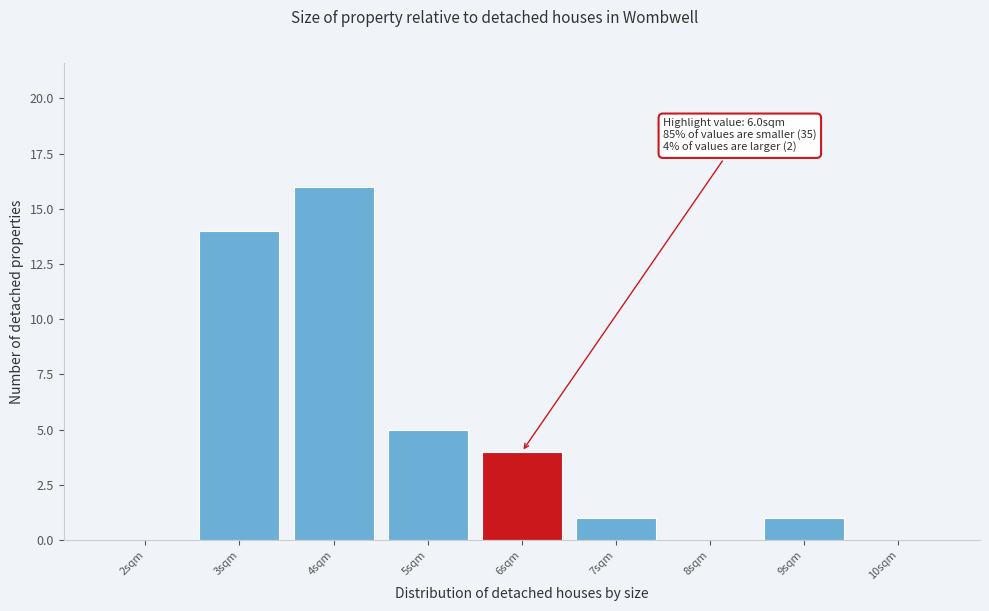

Over which range of the x-axis is the bar tallest?

3.5 to 4.5